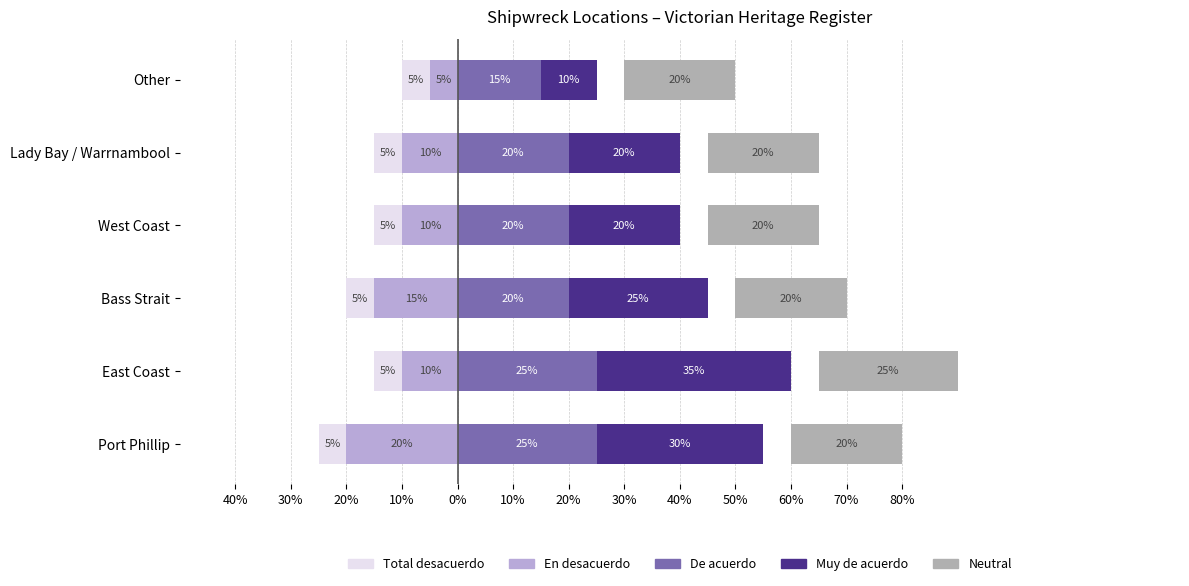

Is it true that En desacuerdo equals -15.0 at Bass Strait?

True